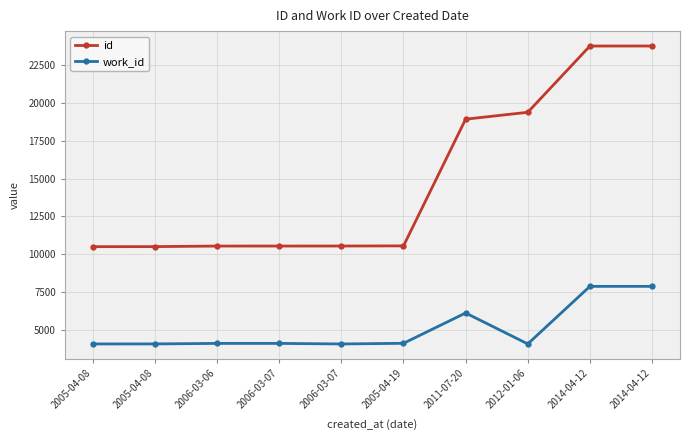

At which category does the chart reach its minimum across all series?

2005-04-08